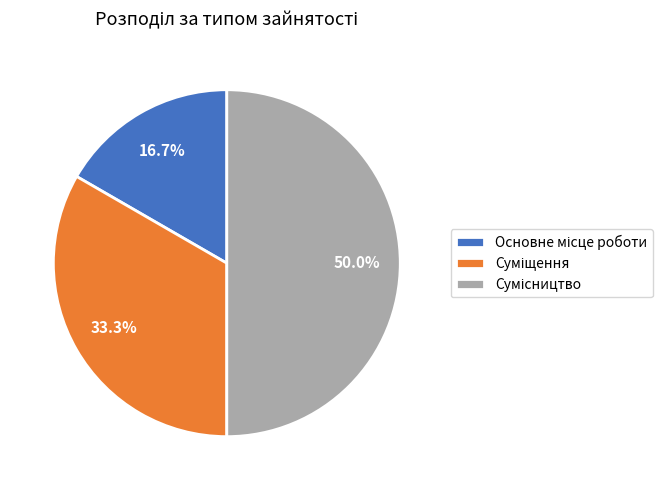

Rank the categories by value from highest to lowest.

Сумісництво, Суміщення, Основне місце роботи